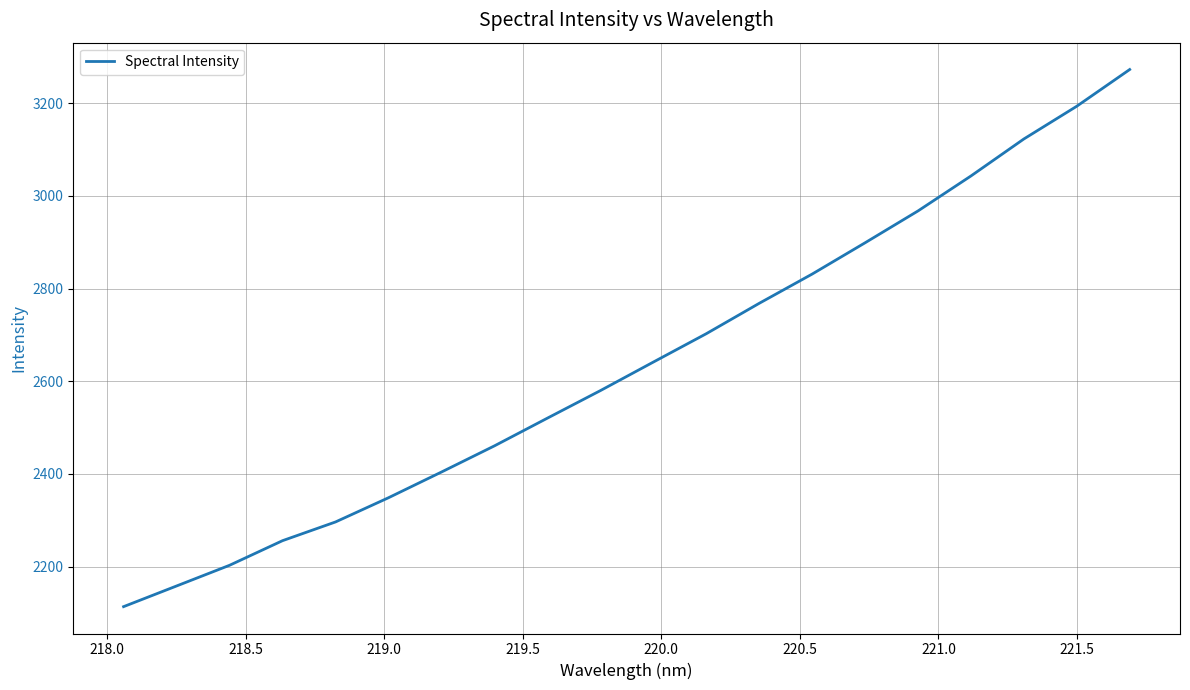

What is the difference between the maximum and minimum values?

1159.1